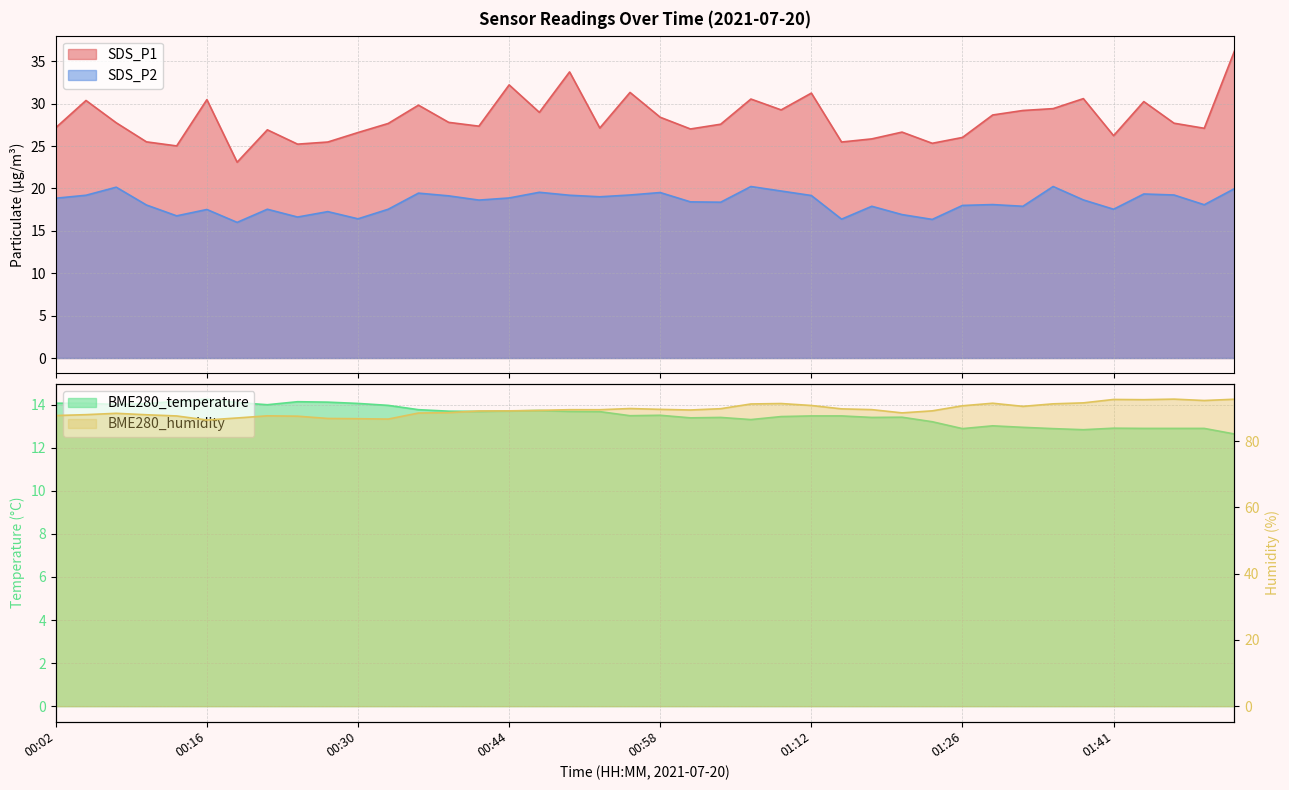

Reading left to right, transcribe all the data shown in this chart.

SDS_P1: 27.2	30.4	27.8	25.5	25.0	30.5	23.1	26.9	25.2	25.5	26.6	27.7	29.8	27.8	27.4	32.2	29.0	33.8	27.1	31.3	28.4	27.0	27.6	30.6	29.3	31.2	25.5	25.9	26.6	25.3	26.0	28.7	29.2	29.4	30.6	26.2	30.2	27.7	27.1	36.2
SDS_P2: 18.9	19.2	20.1	18.1	16.8	17.5	16.0	17.6	16.6	17.3	16.4	17.6	19.4	19.1	18.6	18.9	19.6	19.2	19.0	19.2	19.5	18.4	18.4	20.2	19.7	19.2	16.4	17.9	16.9	16.4	18.0	18.1	17.9	20.2	18.6	17.6	19.4	19.2	18.1	20.0
BME280_temperature: 14.1	14.1	14.0	14.1	14.2	14.3	14.1	14.0	14.1	14.1	14.1	14.0	13.8	13.7	13.7	13.7	13.7	13.7	13.7	13.5	13.5	13.4	13.4	13.3	13.4	13.5	13.5	13.4	13.4	13.2	12.9	13.0	12.9	12.9	12.8	12.9	12.9	12.9	12.9	12.6
BME280_humidity: 87.7	88.0	88.4	88.0	87.6	86.4	87.0	87.7	87.5	86.8	86.8	86.7	88.5	88.6	89.1	89.2	89.3	89.5	89.5	89.8	89.6	89.4	89.8	91.2	91.4	90.8	89.8	89.5	88.5	89.2	90.7	91.5	90.5	91.3	91.6	92.6	92.5	92.7	92.3	92.7